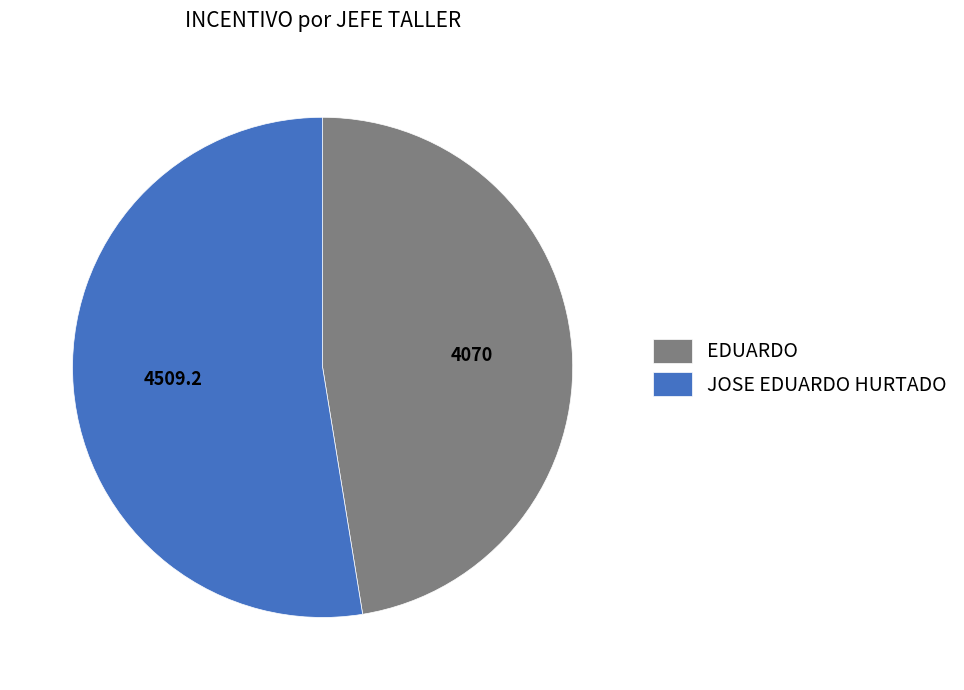

The EDUARDO slice represents 47% of the pie. True or false?

True